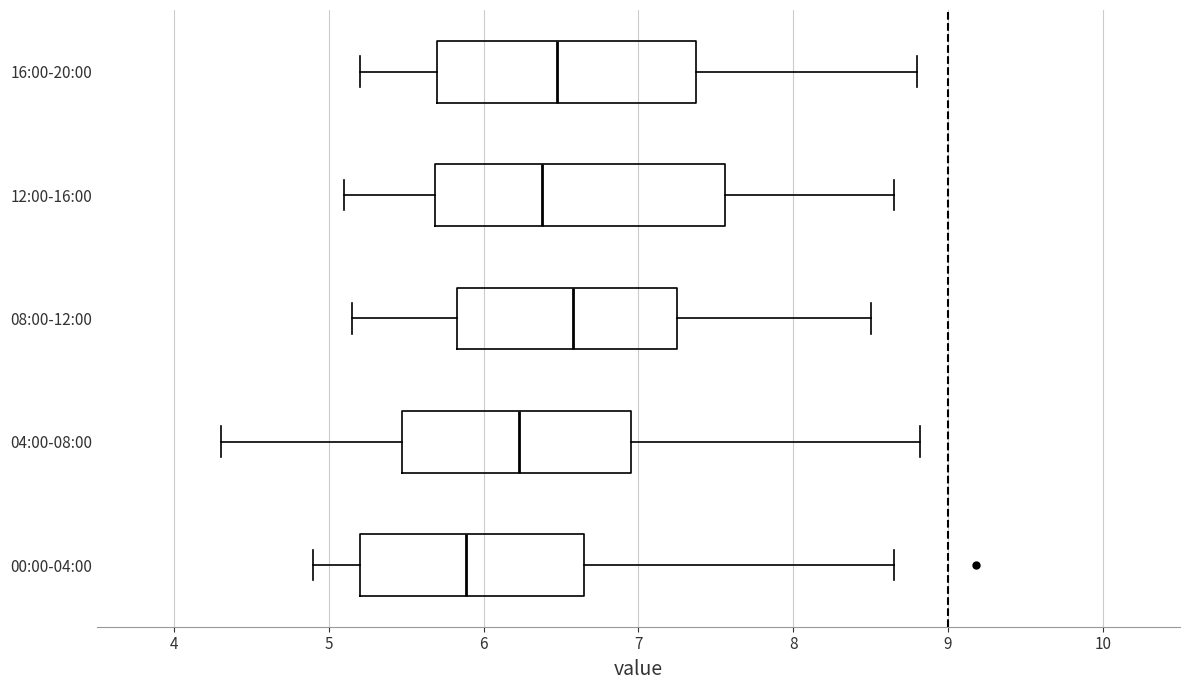

Comparing the boxes themselves (not the whiskers), which one is the widest?

12:00-16:00